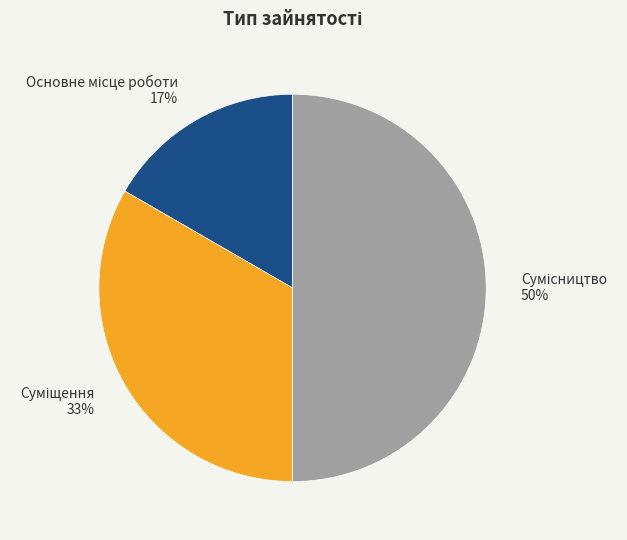

To the nearest percent, what is the difference between the largest and smallest slice percentages?

33%